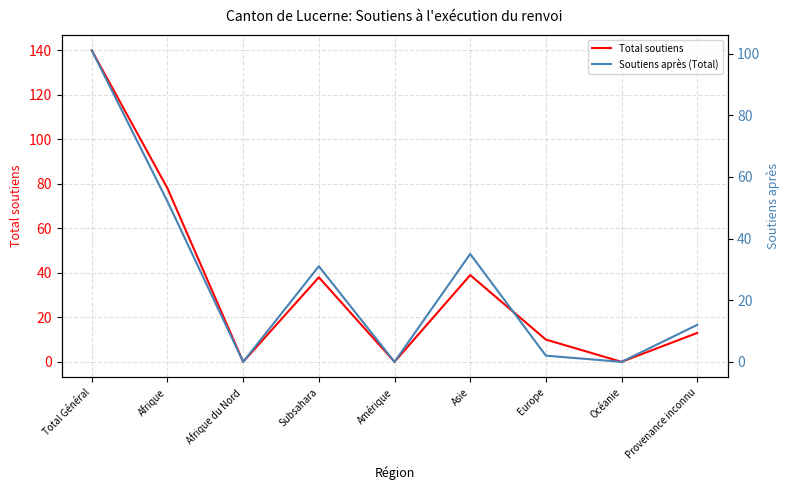

How many data points in Soutiens après (Total) are above 12?

4